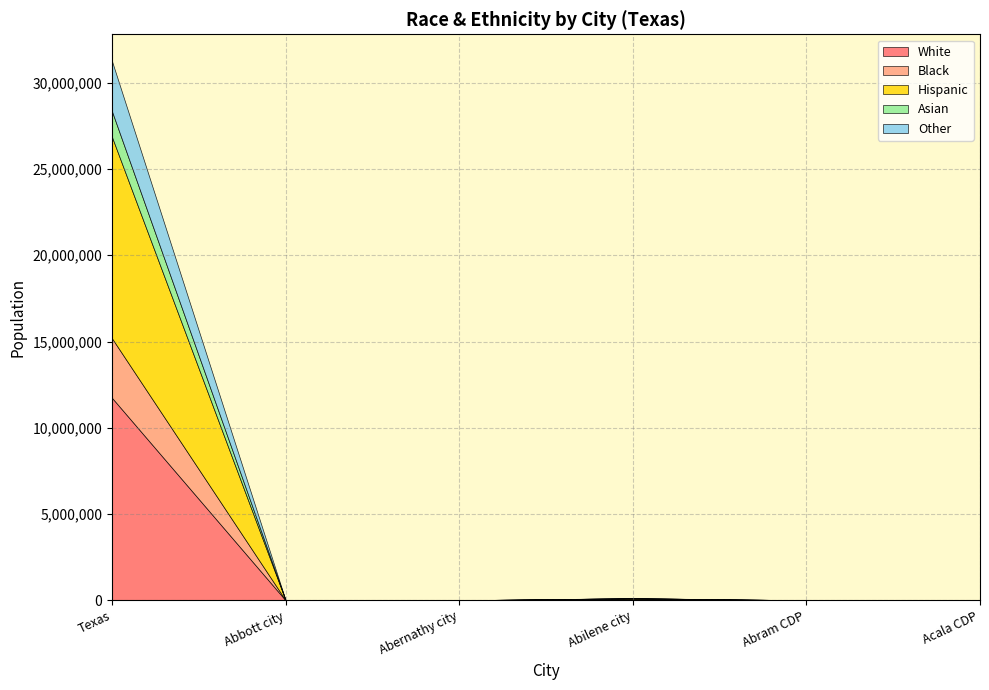

Reading right to left, transcribe all the data shown in this chart.

White: 3	0	71935	1614	255	11732834
Black: 0	0	12555	77	4	3449557
Hispanic: 28	1952	34917	1563	14	11665280
Asian: 0	0	2806	0	2	1487200
Other: 0	0	4598	12	13	2908471